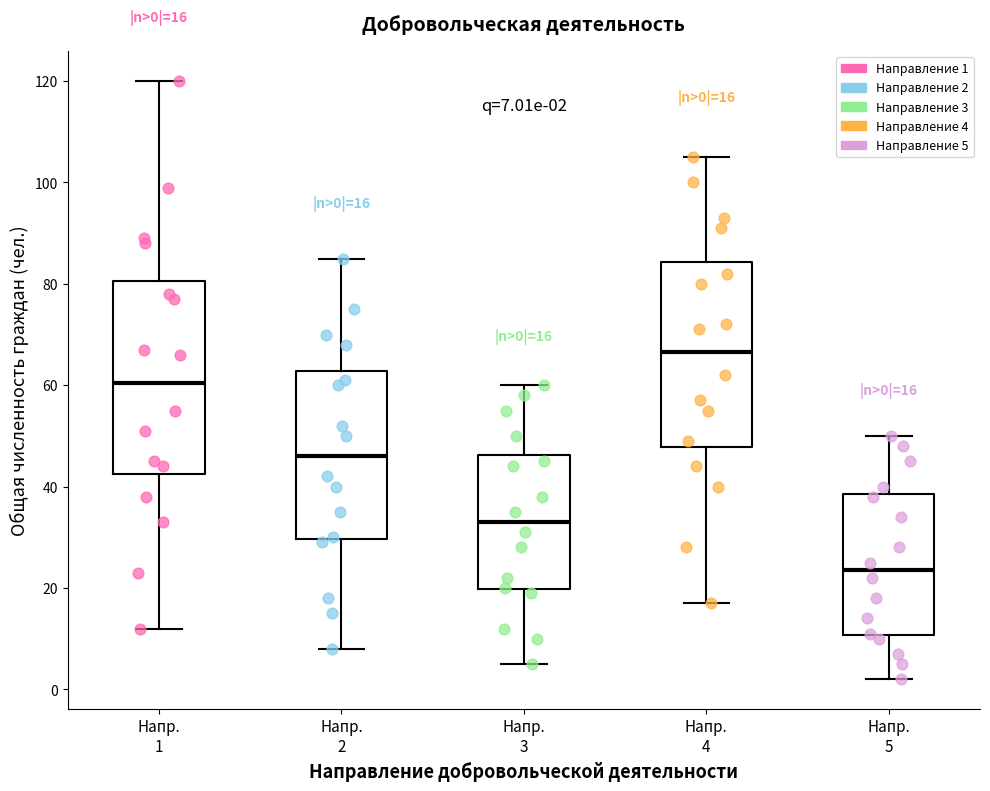

Which box's median line is the lowest?

Напр. 5